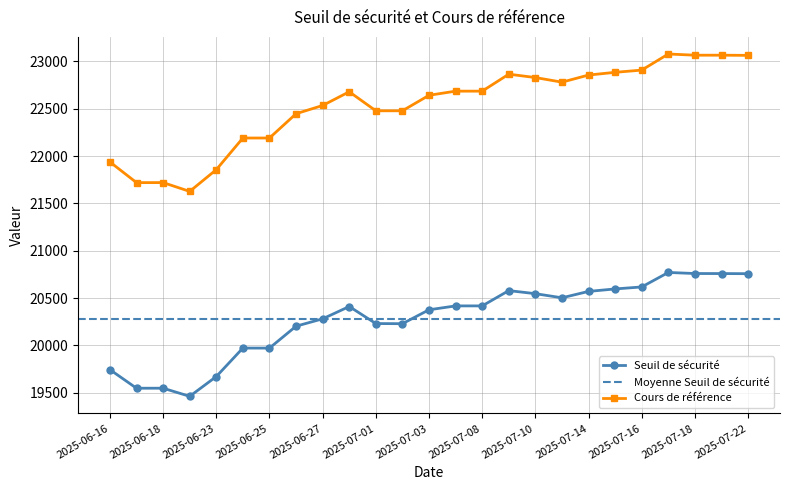

What is the total value across all series at 2025-07-03?

43017.8